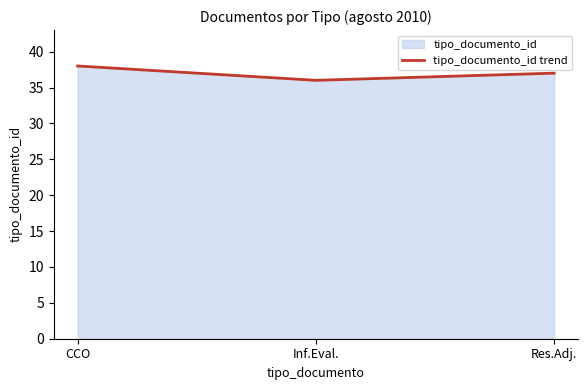

What is the minimum value shown in the chart?

36